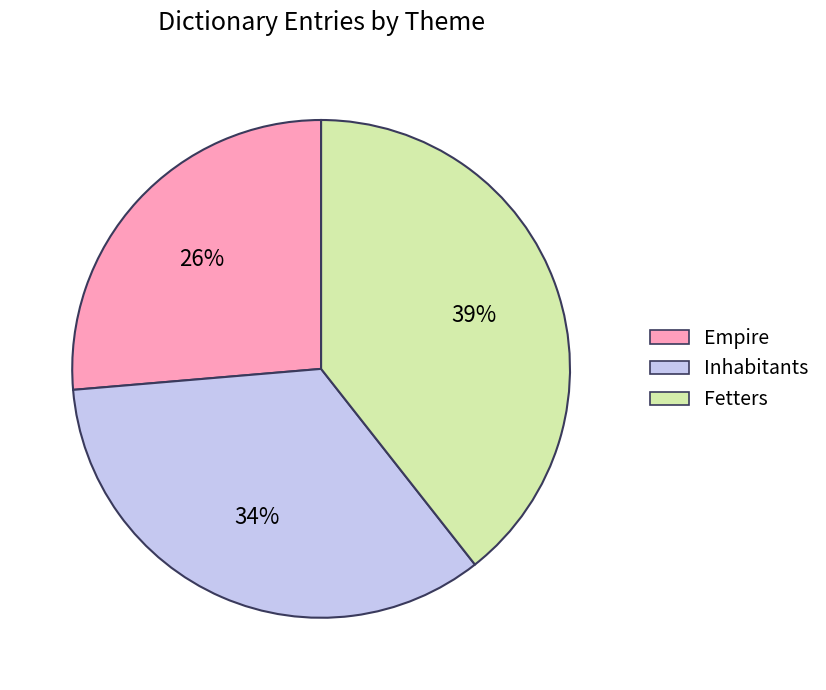

True or false: Fetters accounts for 53% of the total.

False